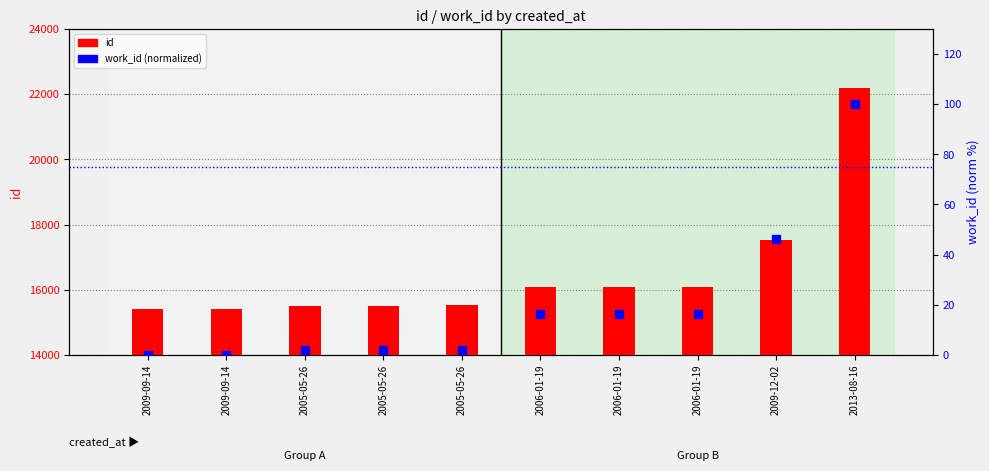

What are all the series names shown in the legend?

id, work_id (normalized)